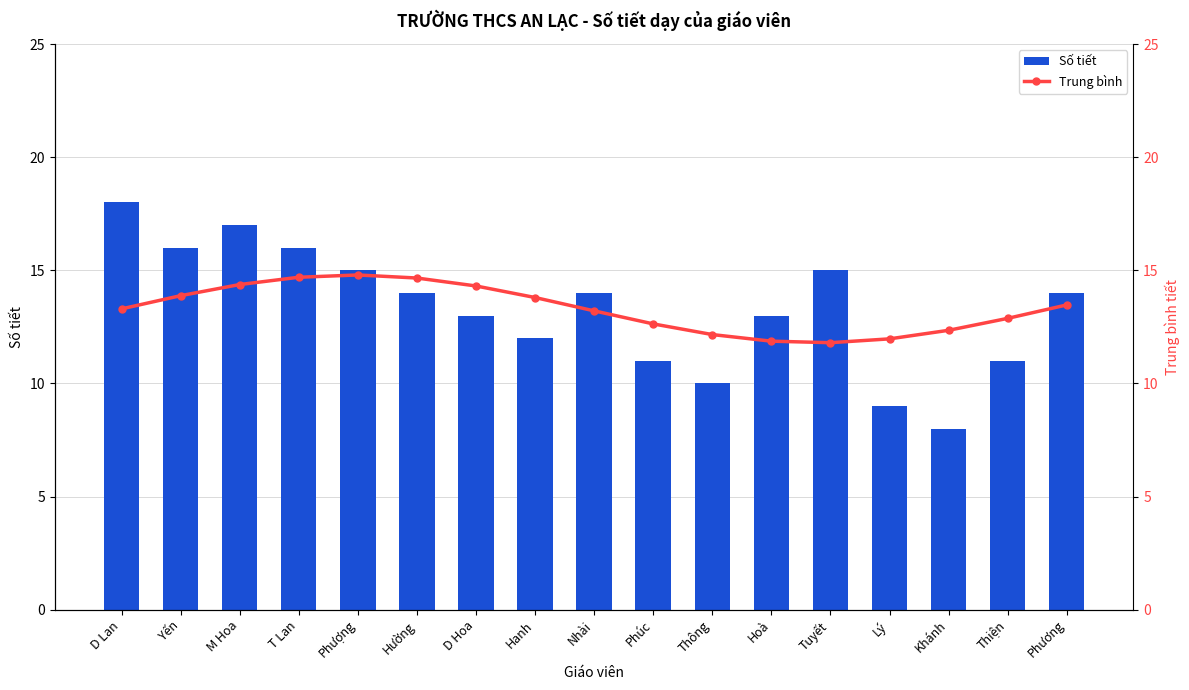

What position from the right is Thiện?

2